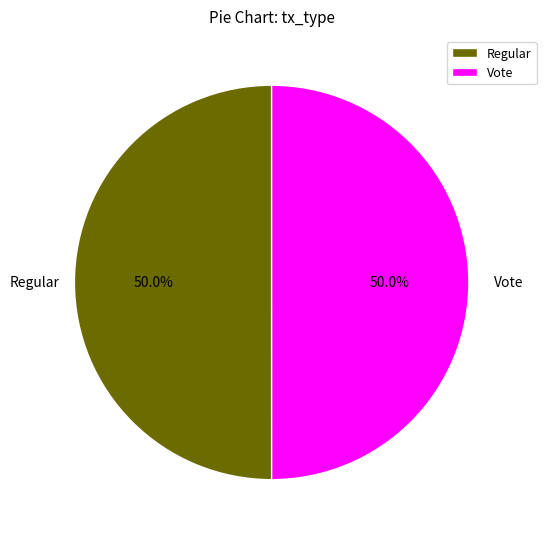

Combined, what portion of the pie is Regular and Vote?

100.0%